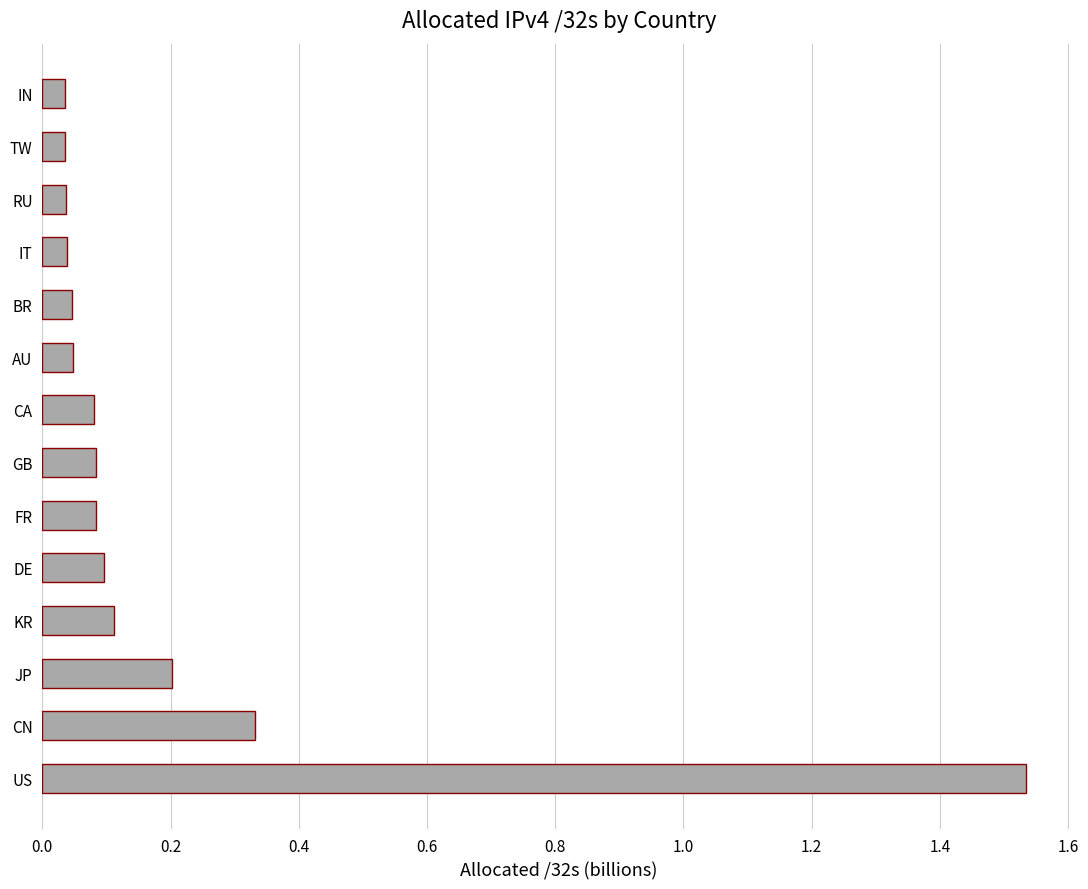

What is the change in value from US to IT?

-1.5